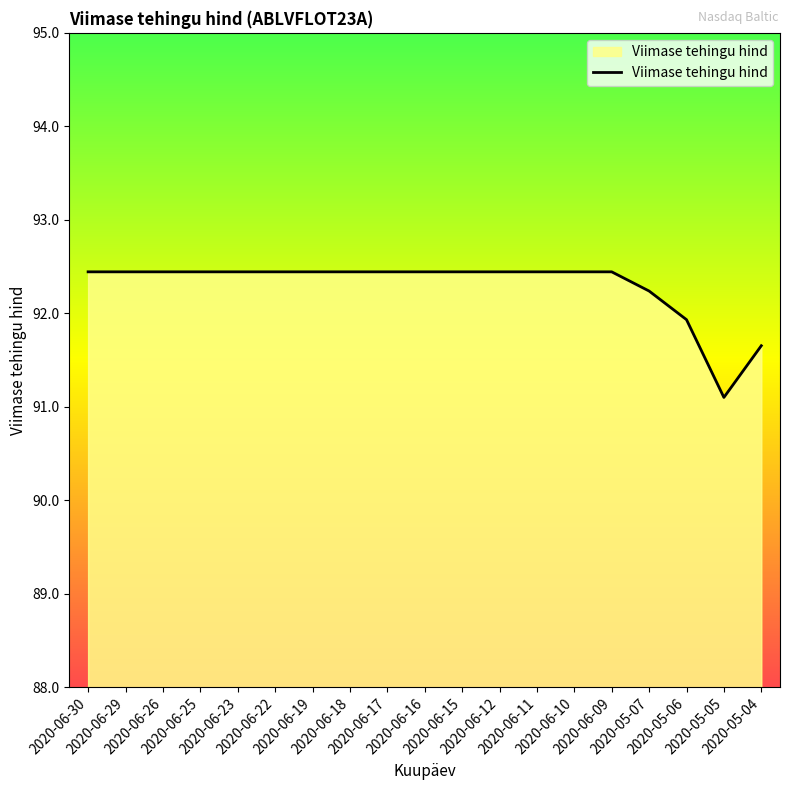

What is the minimum value shown in the chart?

91.1